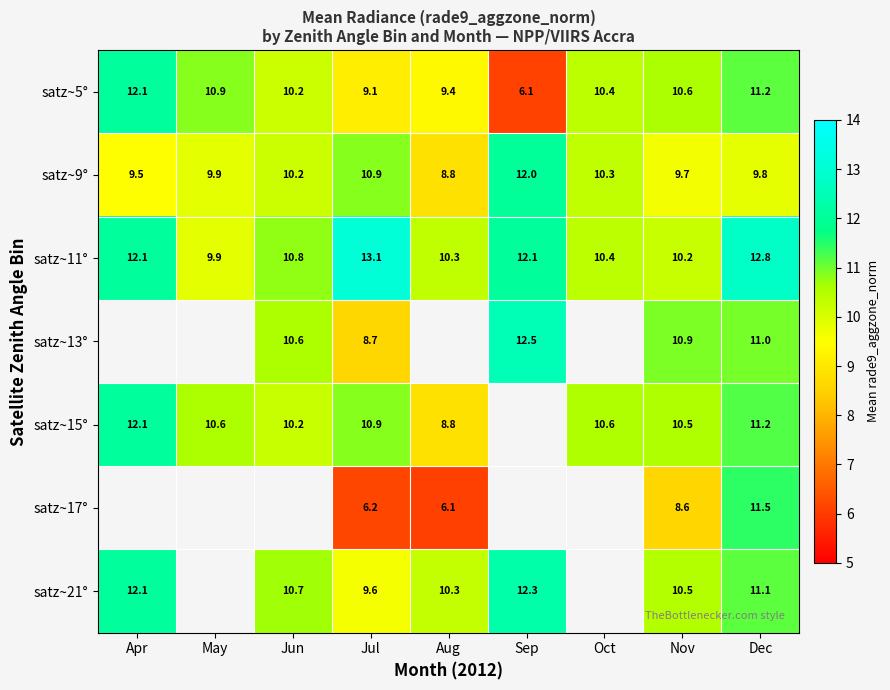

The satz~5° series shows 10.4 at Oct. True or false?

True